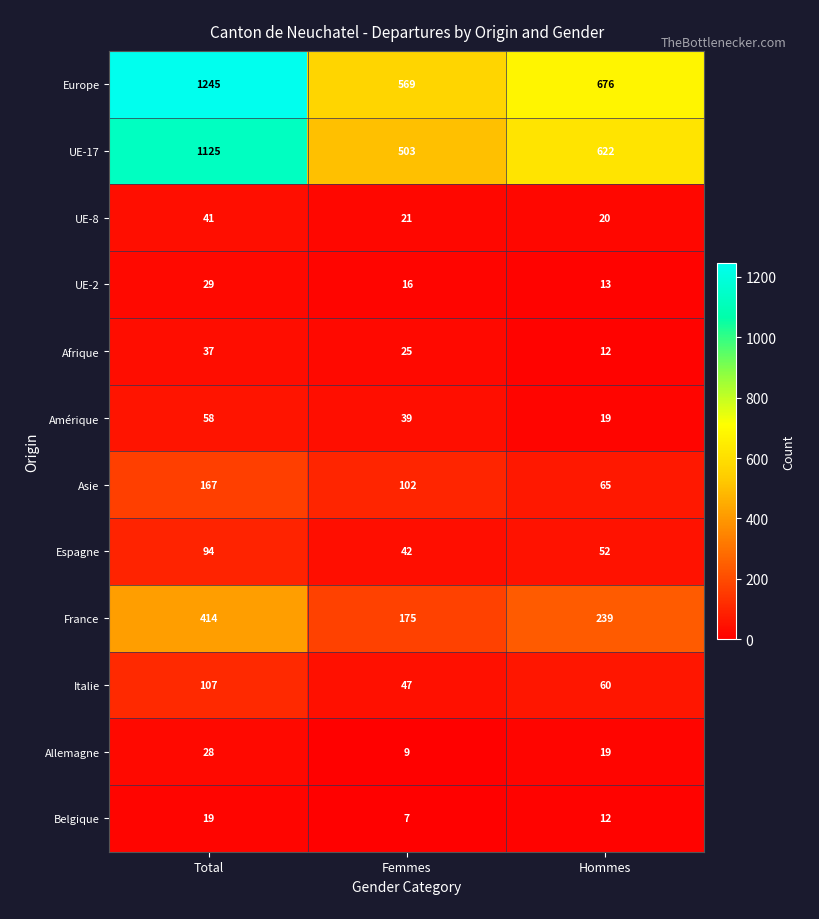

Which category has the highest value in the France series?

Total